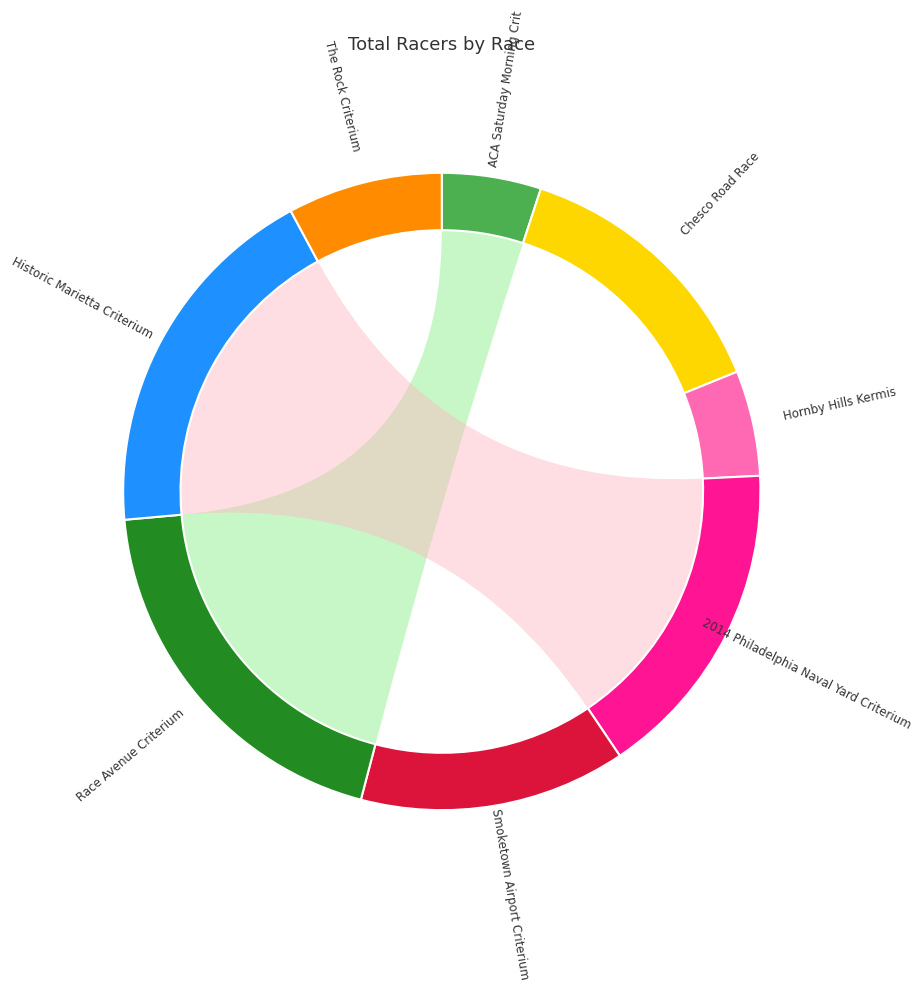

Approximately how many times larger is the value at 2014 Philadelphia Naval Yard Criterium compared to Smoketown Airport Criterium?

1.2